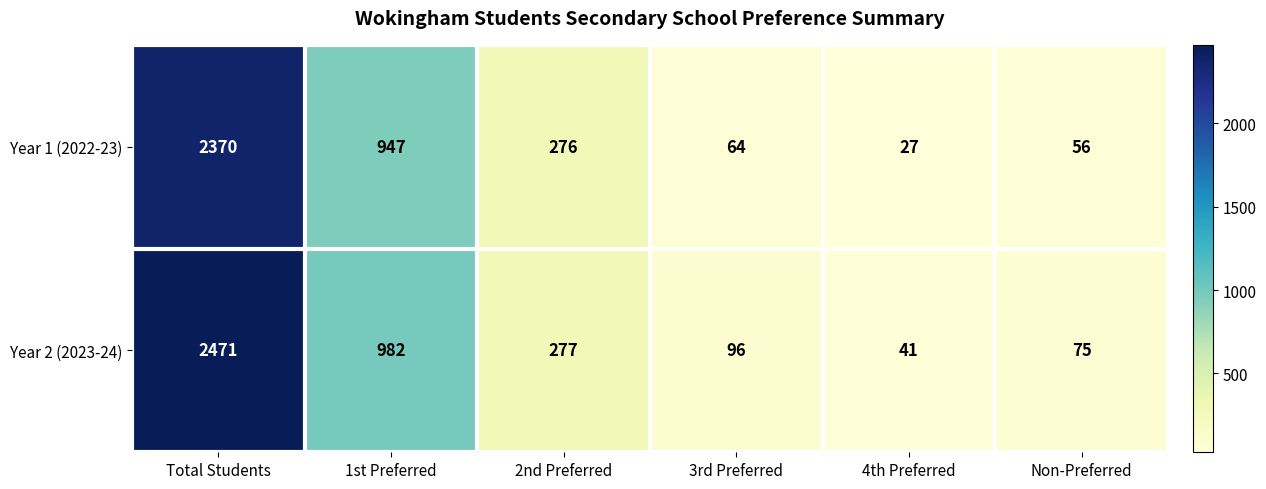

Which category has the highest value across all series?

Total Students